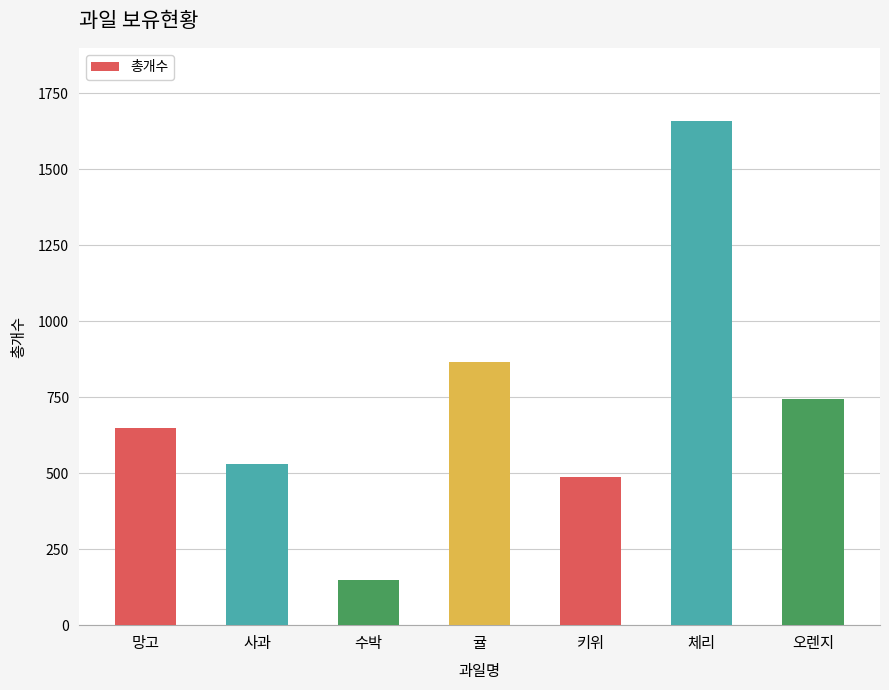

List the labels in order of value, largest first.

체리, 귤, 오렌지, 망고, 사과, 키위, 수박